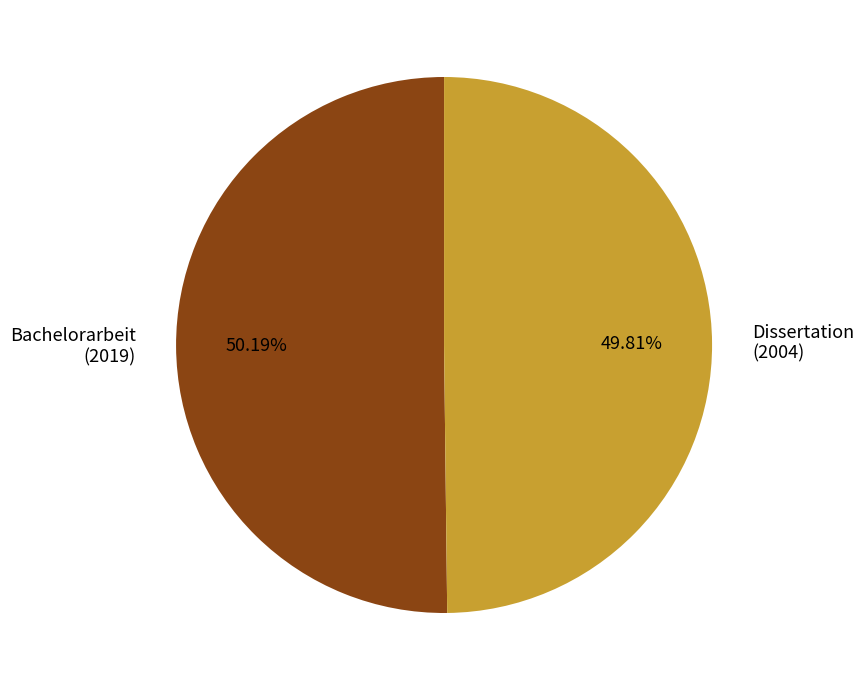

Does any single category account for the majority?

Yes